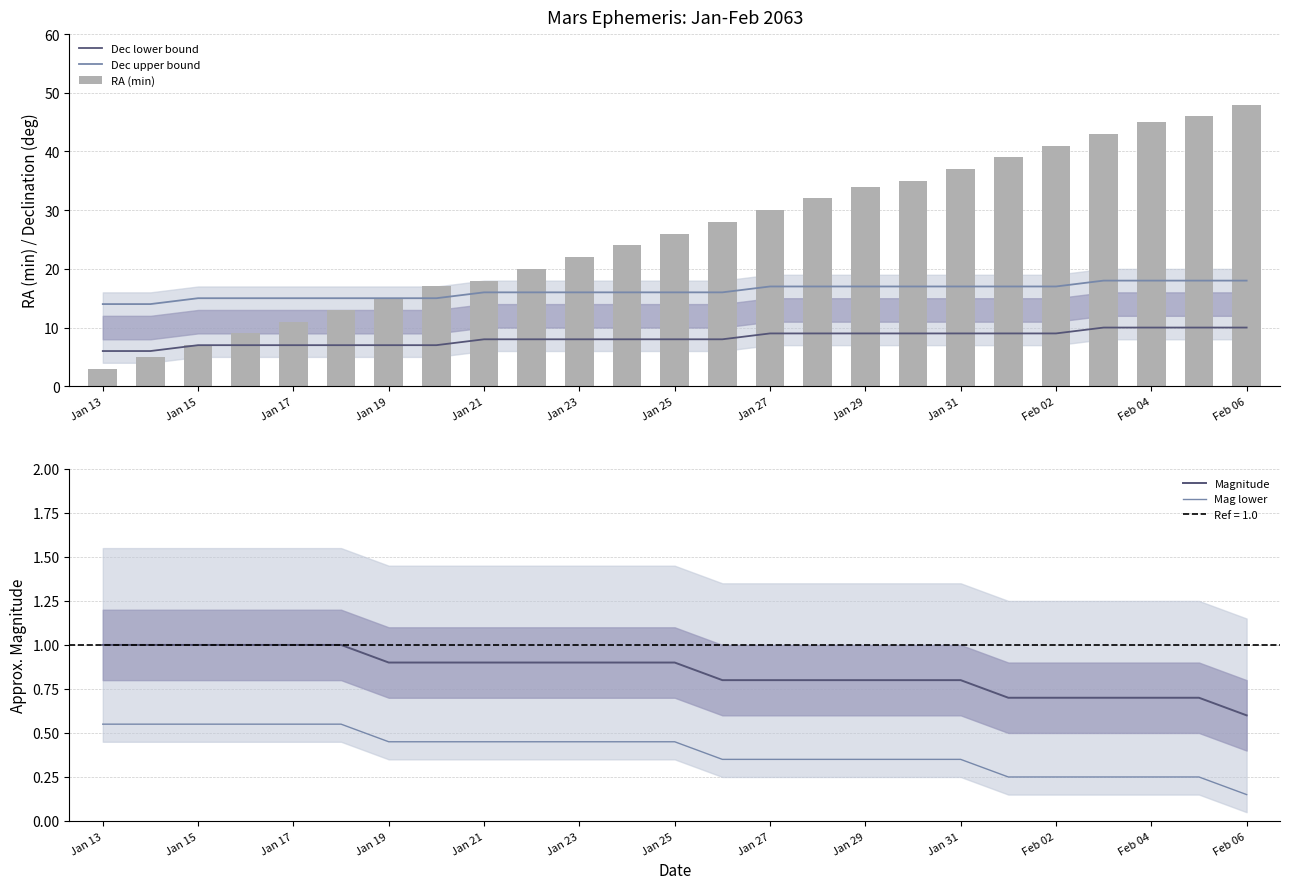

What is the difference between the maximum and second lowest values in the Dec lower bound series?

4.0